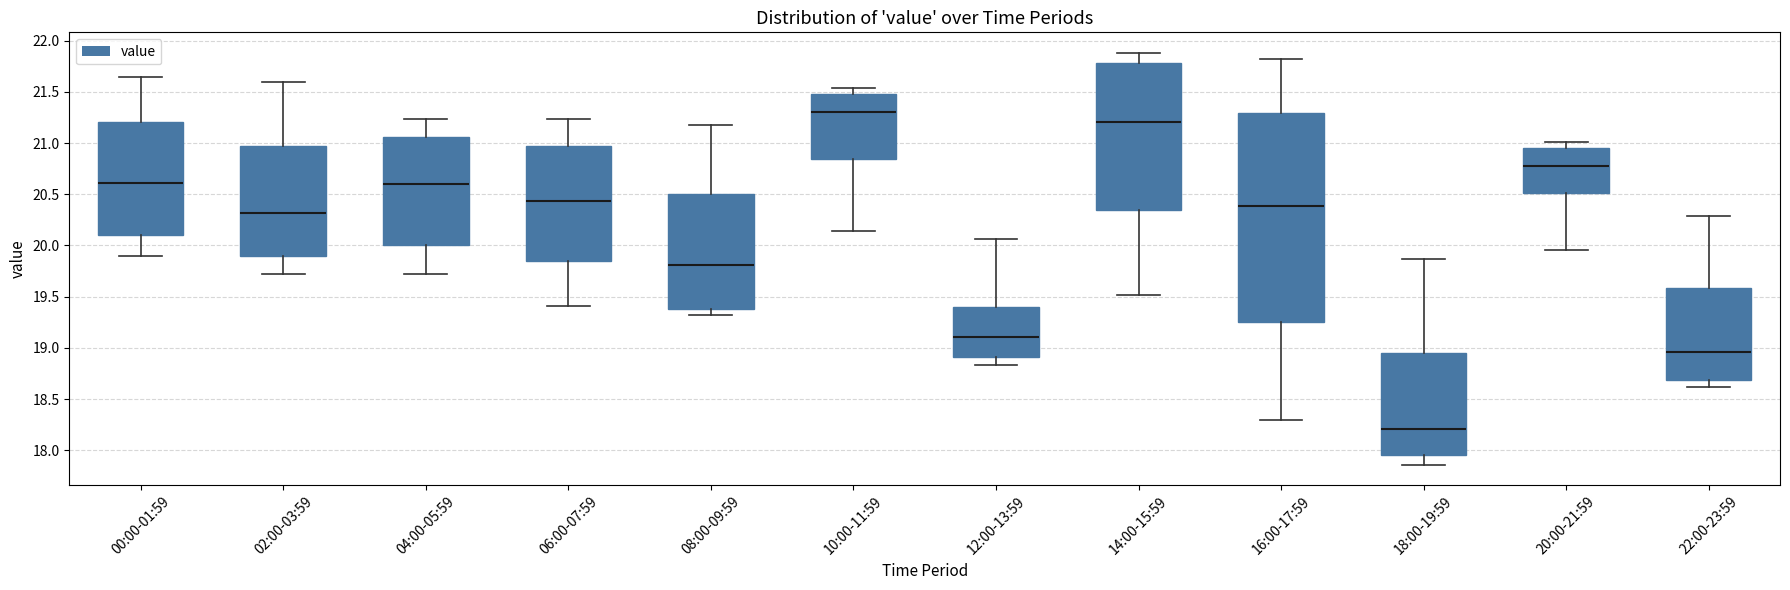

Comparing the boxes themselves (not the whiskers), which one is the tallest?

16:00-17:59